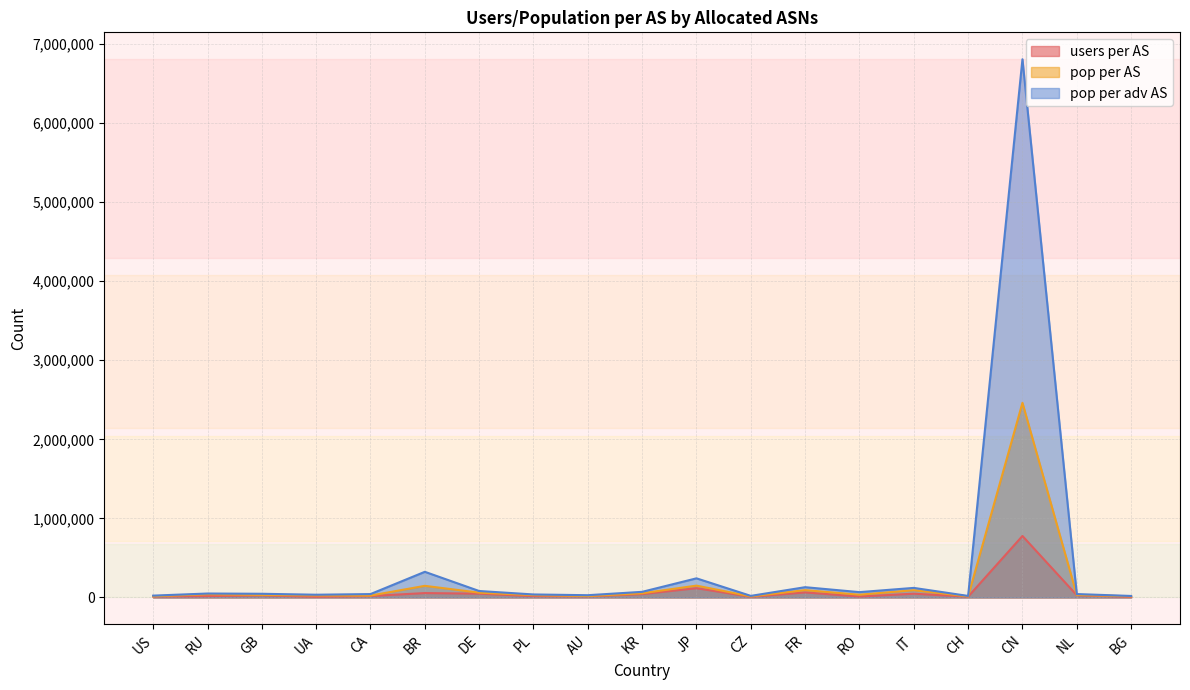

Which series has the largest total across all categories?

pop per adv AS